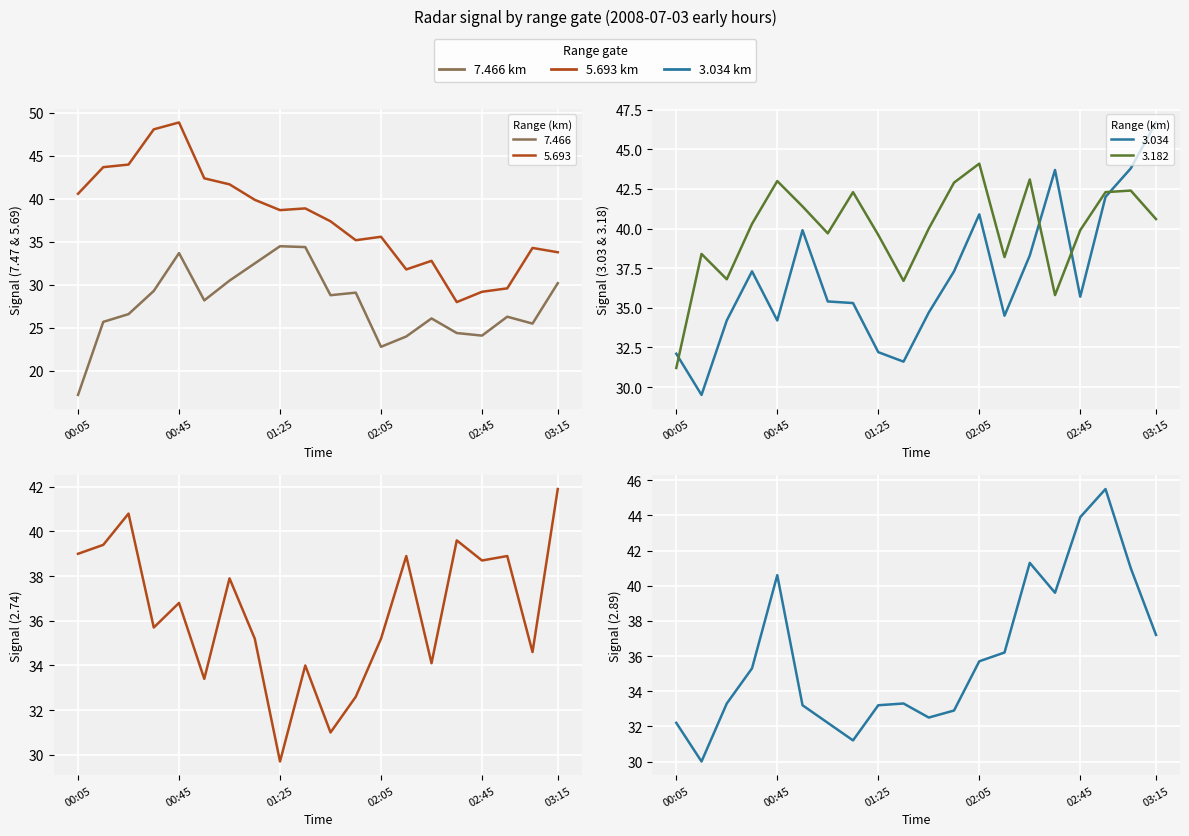

What is the difference between the maximum and minimum values in the 3.034 series?

17.2